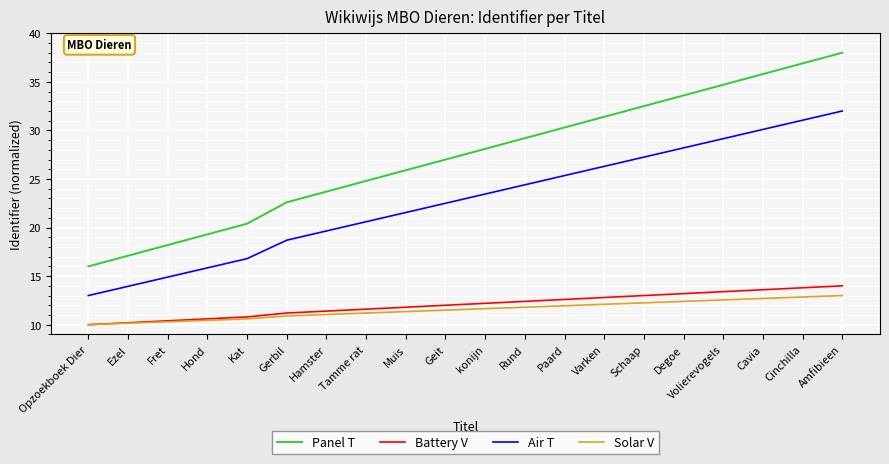

How many lines are shown in the chart?

4